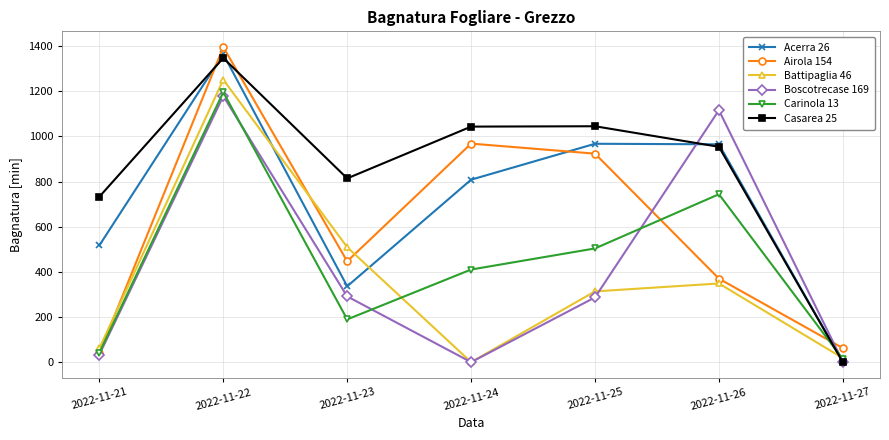

What is the difference between the highest and lowest values at 2022-11-22?

217.2